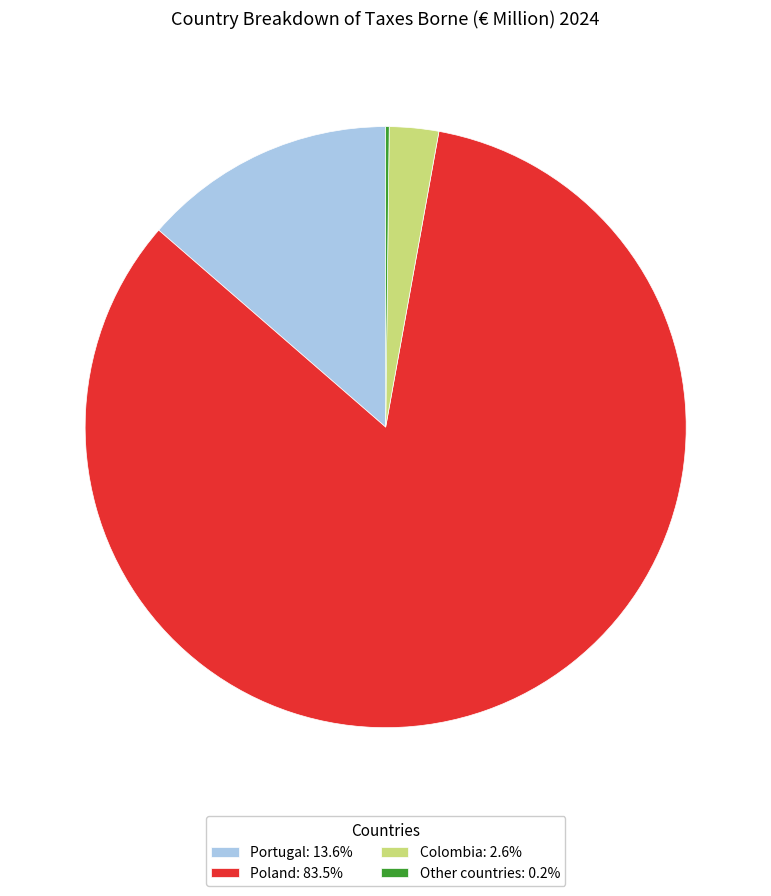

Is there a majority slice in this chart?

Yes